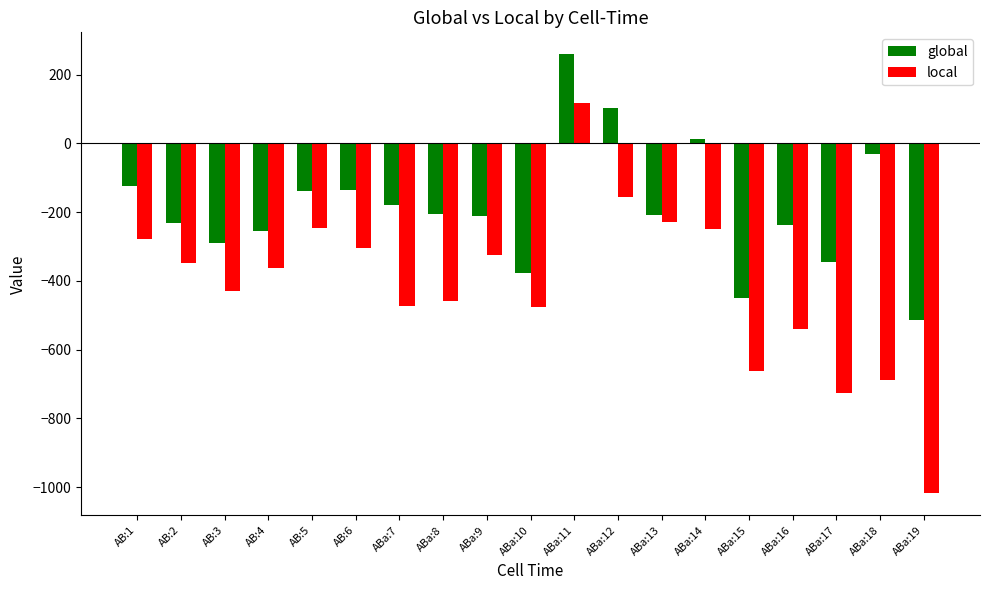

Rank the series by their maximum value, from lowest to highest.

local, global